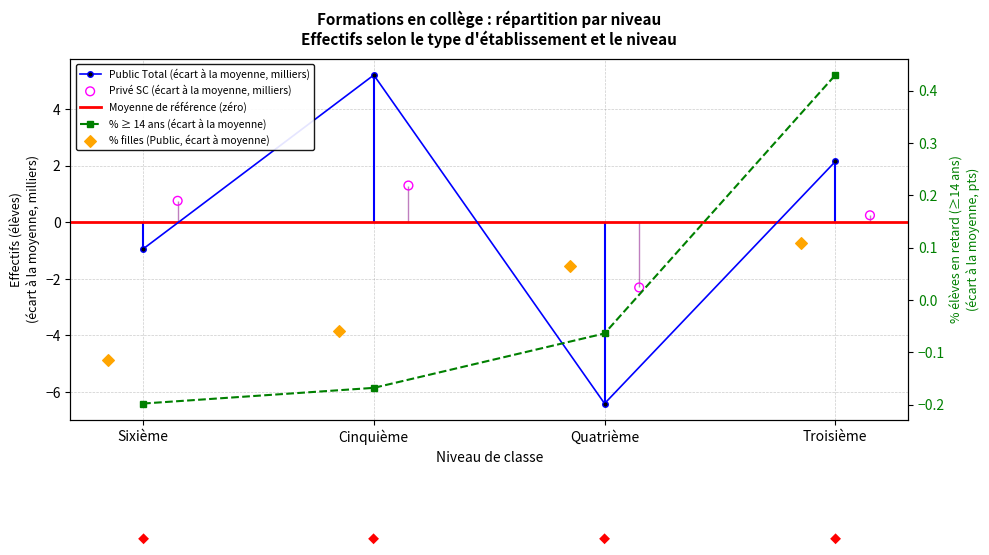

Which series has the widest spread of Y values?

Public Total